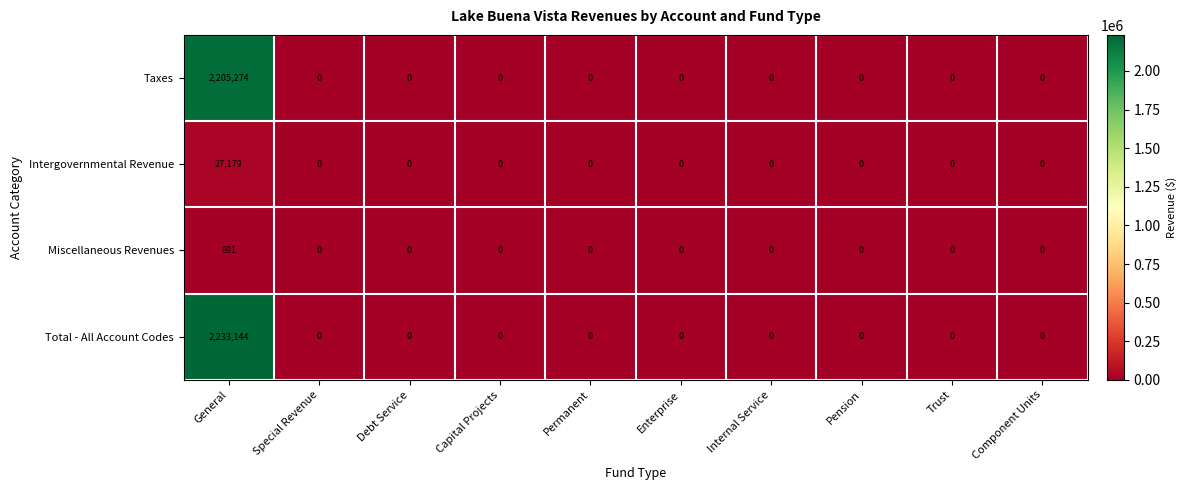

Which label corresponds to the largest value in the chart?

General